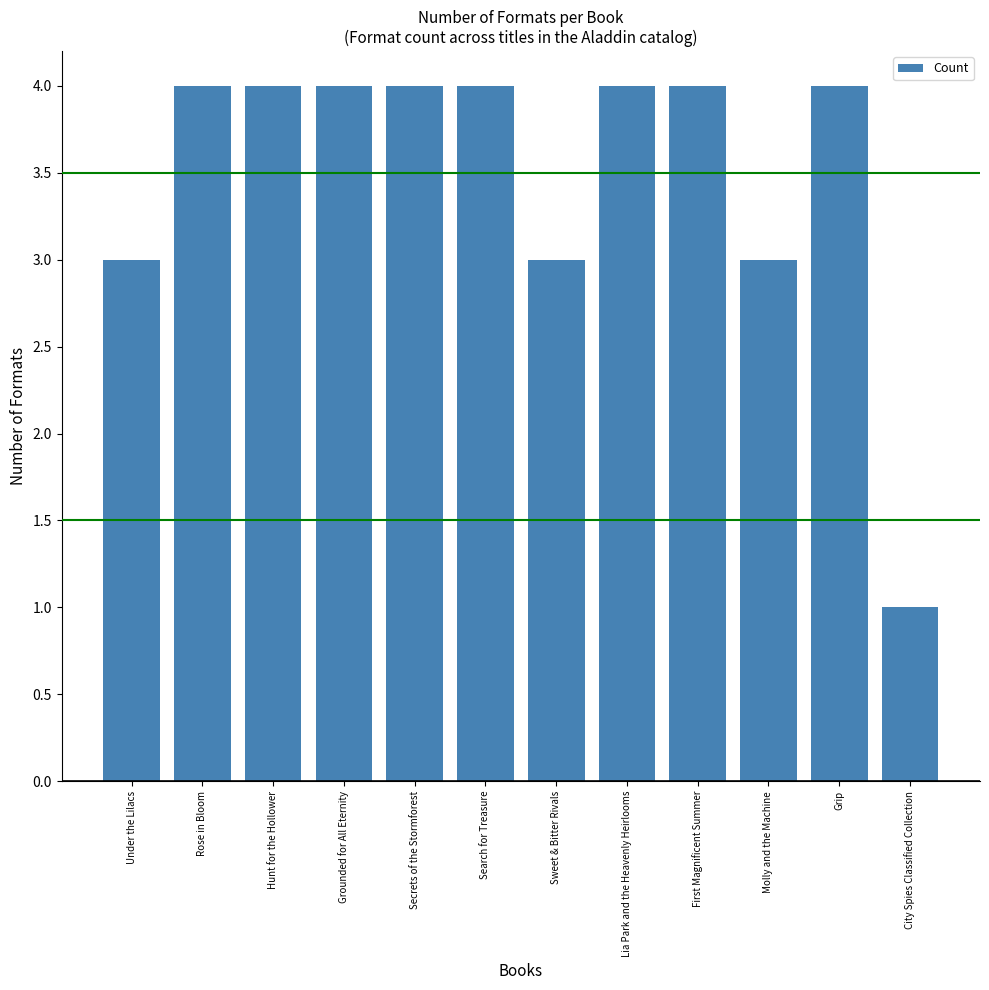

What is the average value?

4